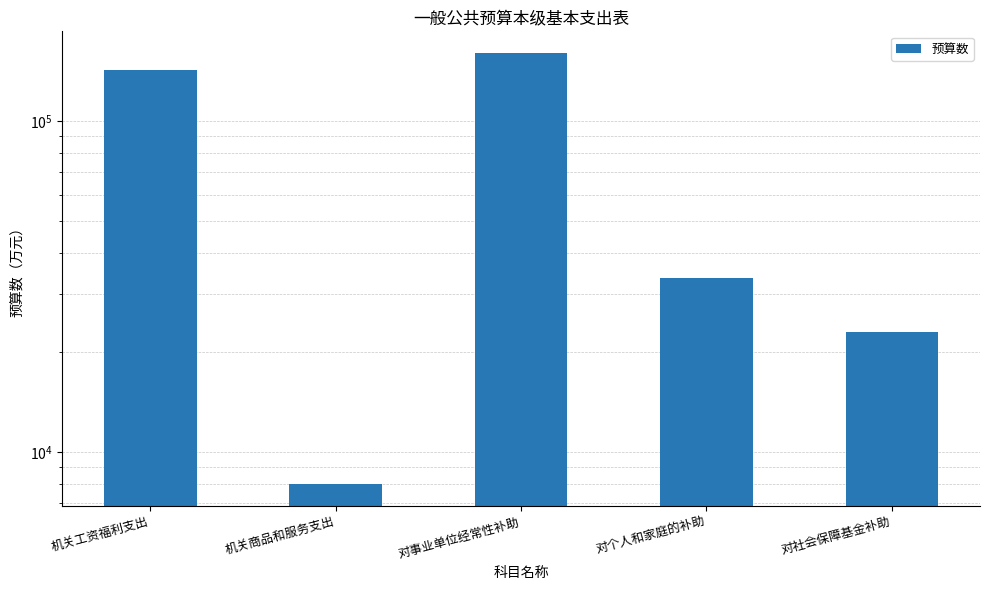

At which category does the chart reach its minimum across all series?

机关商品和服务支出